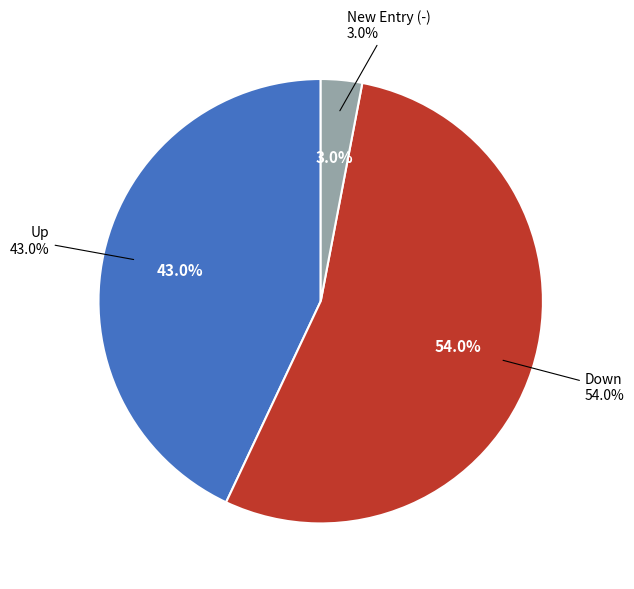

To the nearest percent, what is the combined percentage of up and down?

97%